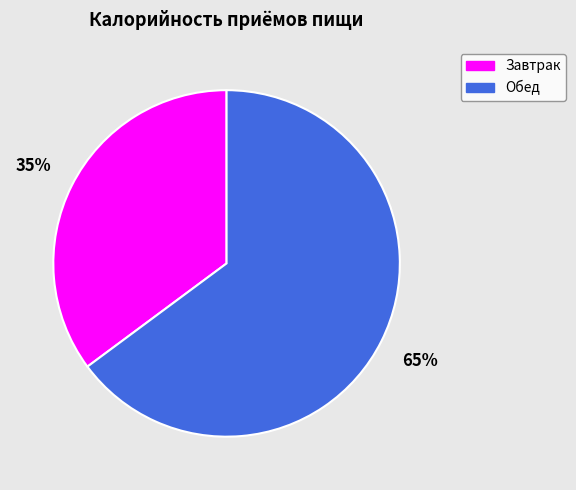

Is the sum of Обед and Завтрак greater than half?

Yes